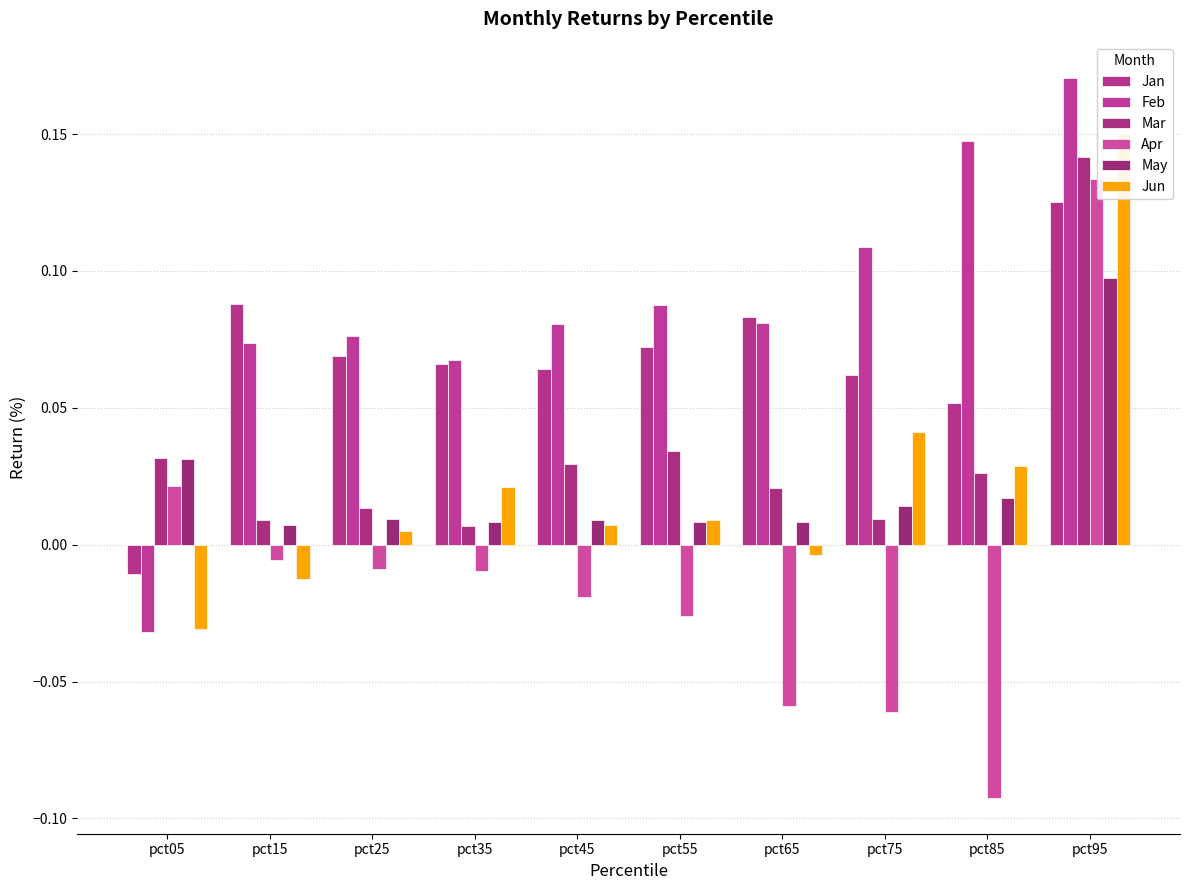

At pct85, list the series in order from smallest to largest.

Apr, May, Mar, Jun, Jan, Feb